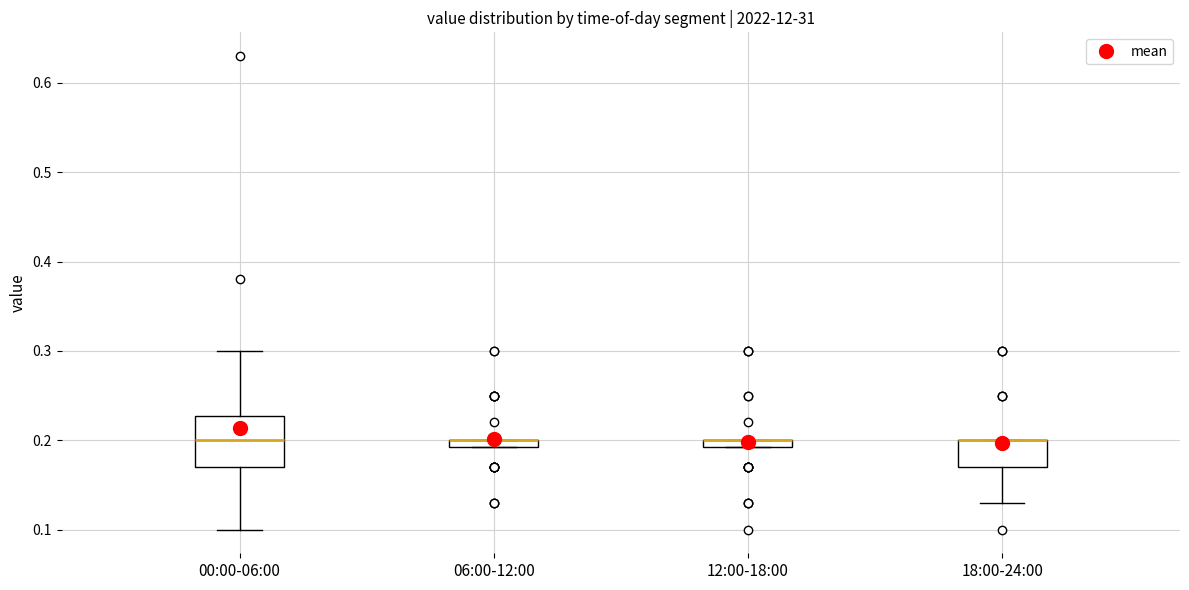

Where is the upper edge of the box for 00:00-06:00 on the y-axis? The values are not printed on the chart, so give them approximately, as read against the axis.

0.23